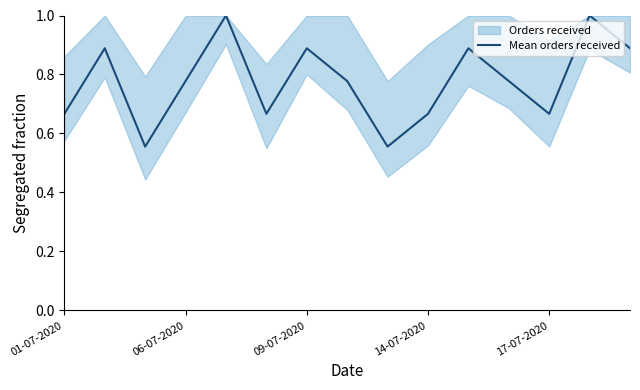

Is it true that Mean orders received equals 0.6 at 09-07-2020?

False